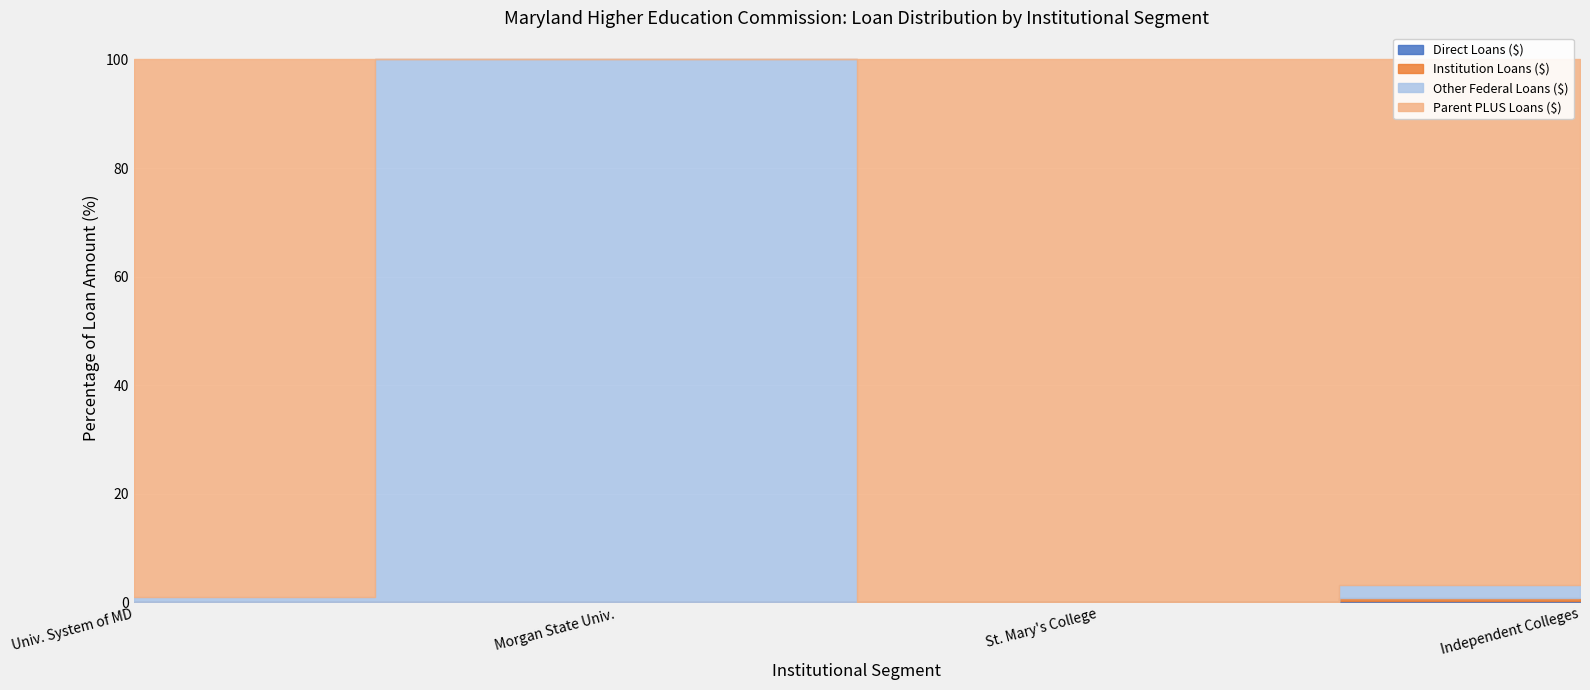

Which series has the widest spread of values?

Parent PLUS Loans ($)